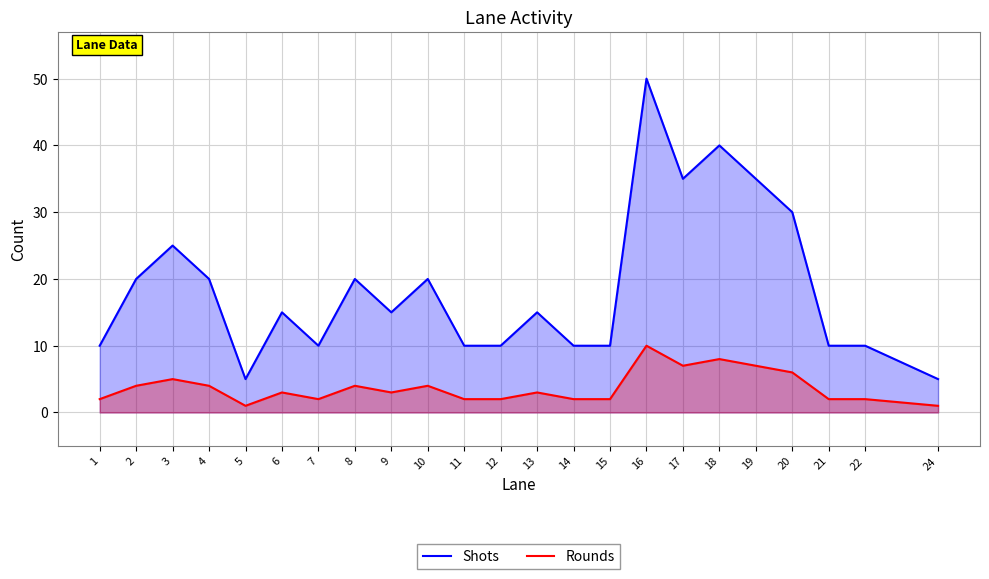

True or false: Rounds has a value of 2 at 7.

True